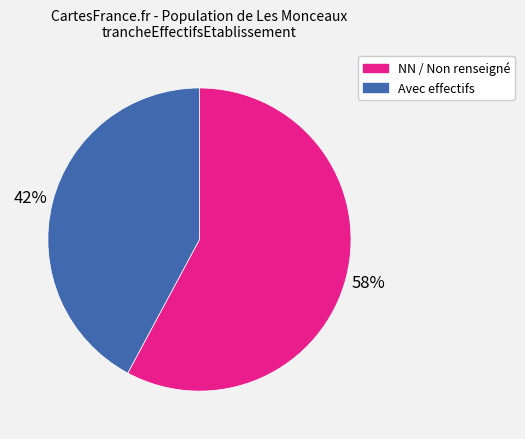

To the nearest percent, what is the difference between the largest and smallest slice percentages?

16%